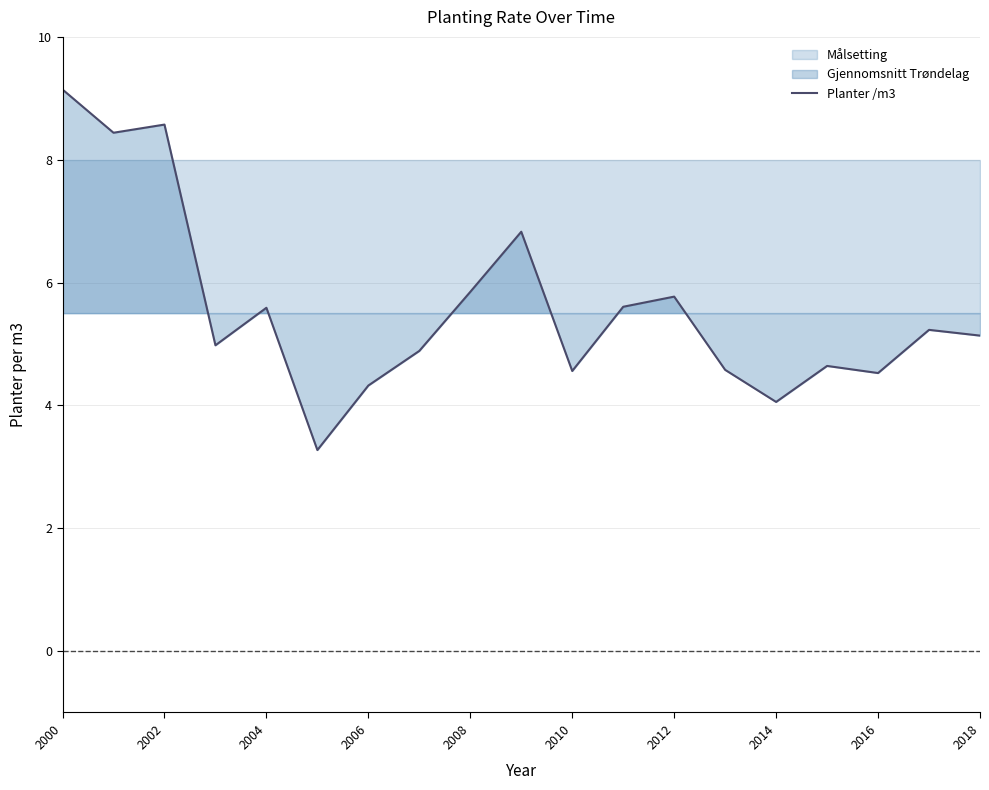

The Planter /m3 series shows 5.1 at 2018. True or false?

True